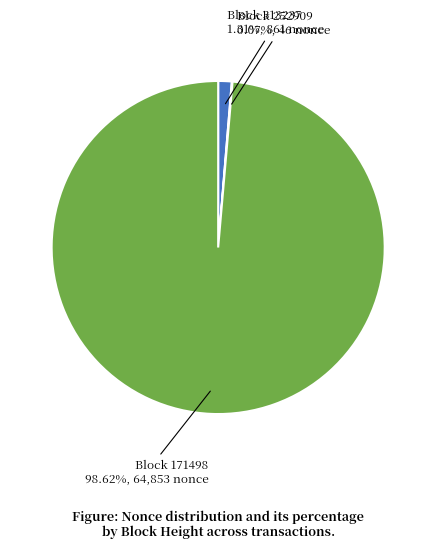

Does any single category account for the majority?

Yes